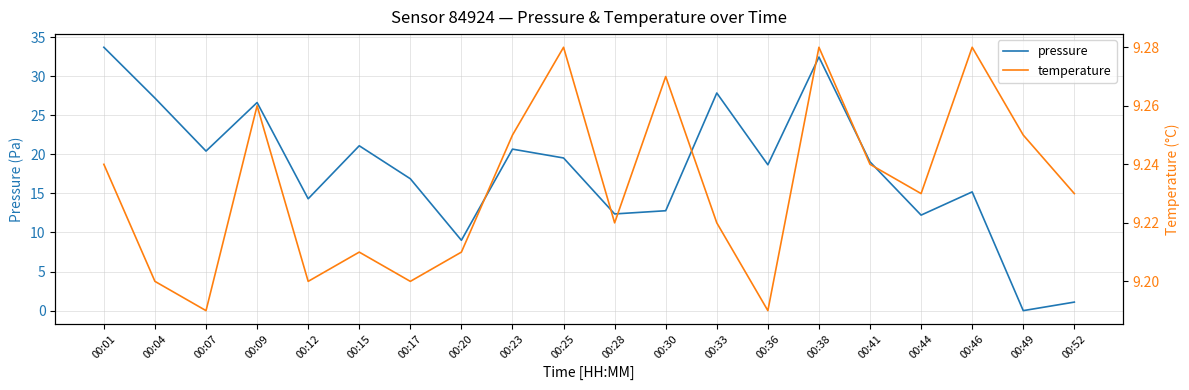

Reading right to left, what are all the values shown in this chart?

pressure: 00:52=1.1	00:49=0.0	00:46=15.2	00:44=12.2	00:41=19.0	00:38=32.4	00:36=18.7	00:33=27.8	00:30=12.8	00:28=12.4	00:25=19.5	00:23=20.7	00:20=9.0	00:17=16.9	00:15=21.1	00:12=14.3	00:09=26.6	00:07=20.4	00:04=27.2	00:01=33.7
temperature: 00:52=9.2	00:49=9.2	00:46=9.3	00:44=9.2	00:41=9.2	00:38=9.3	00:36=9.2	00:33=9.2	00:30=9.3	00:28=9.2	00:25=9.3	00:23=9.2	00:20=9.2	00:17=9.2	00:15=9.2	00:12=9.2	00:09=9.3	00:07=9.2	00:04=9.2	00:01=9.2